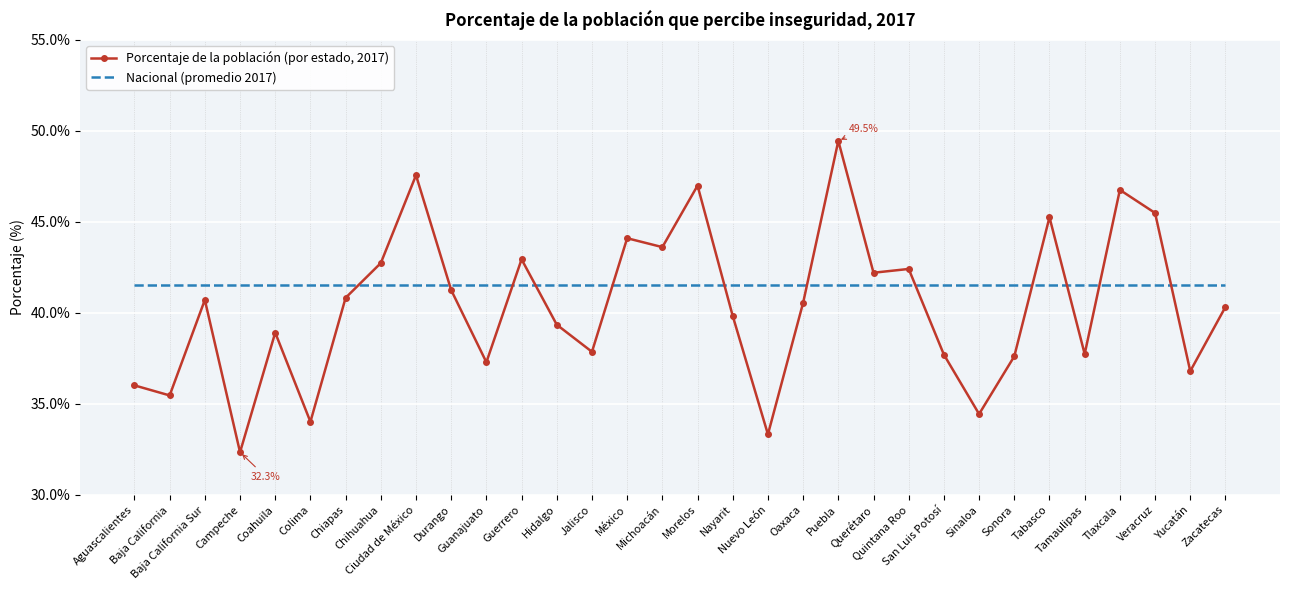

What is the maximum value shown in the chart?

49.5